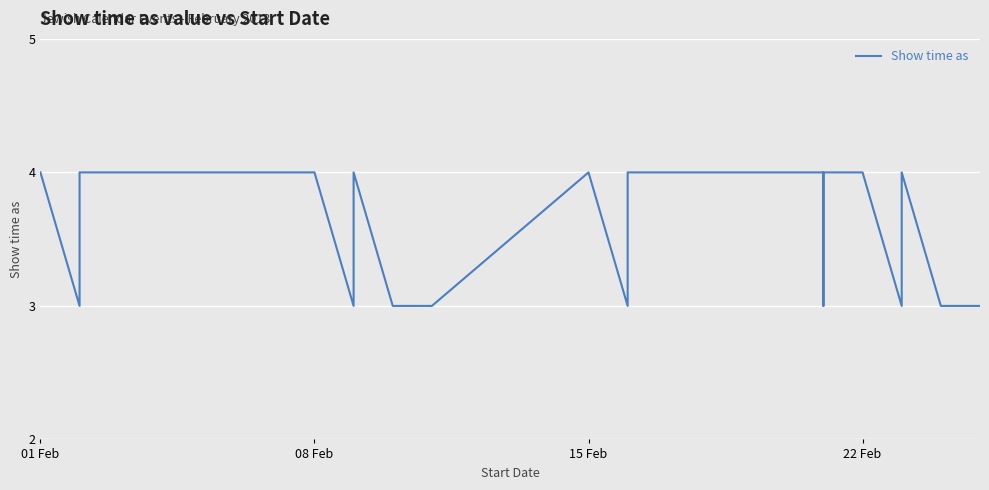

Does the chart display data point markers on the line(s)?

No